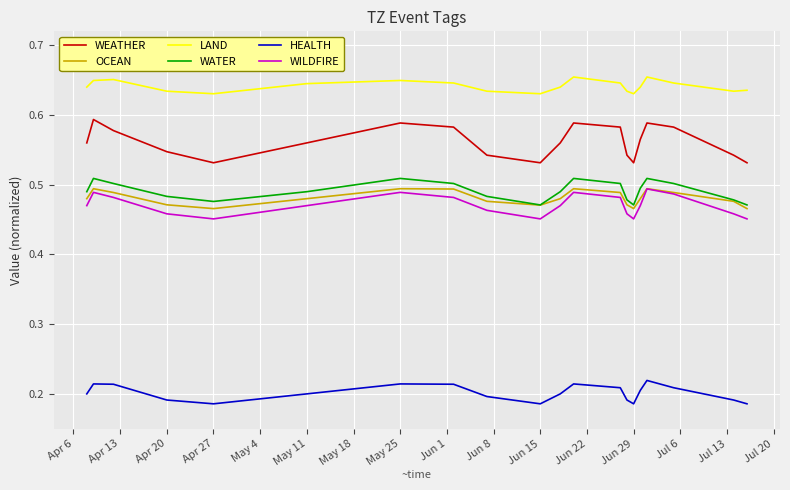

True or false: LAND and WEATHER intersect in this chart.

False